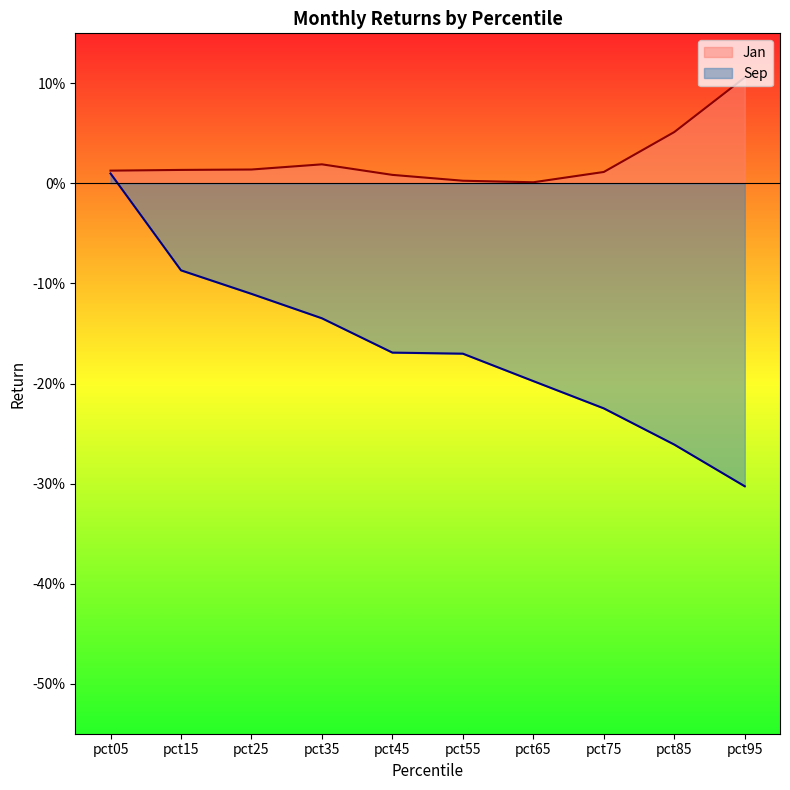

Reading right to left, extract all data points from this chart.

Jan: 0.1	0.1	0.0	0.0	0.0	0.0	0.0	0.0	0.0	0.0
Sep: -0.3	-0.3	-0.2	-0.2	-0.2	-0.2	-0.1	-0.1	-0.1	0.0